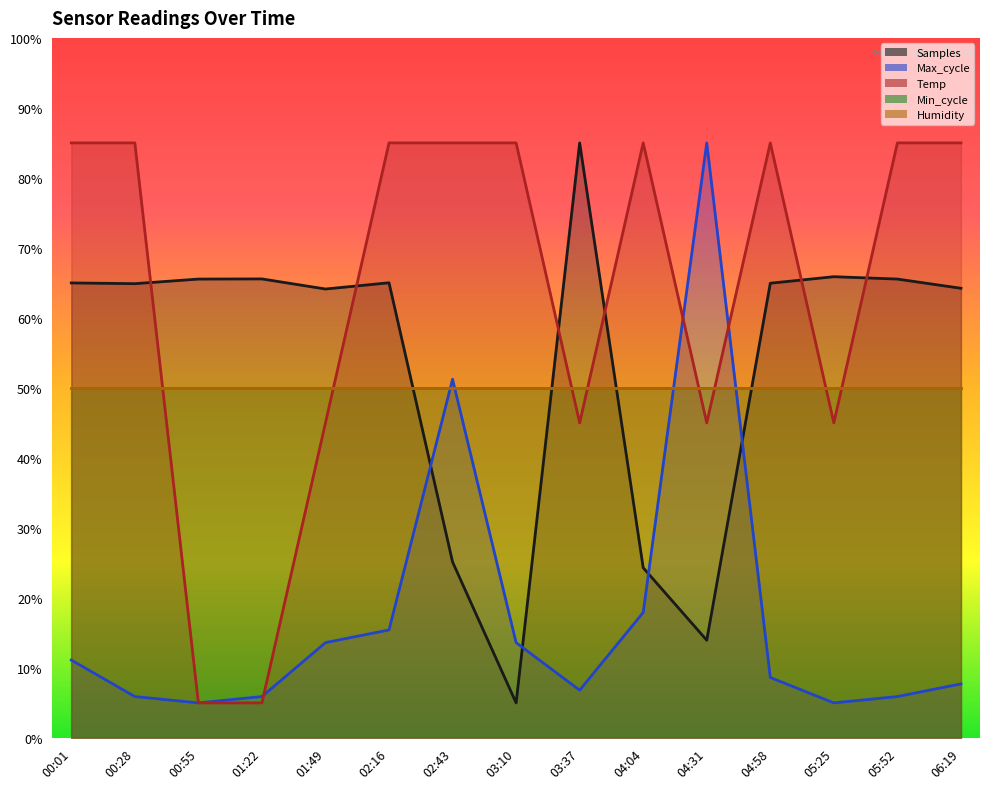

Where is Samples nearest to the value 45?

01:49